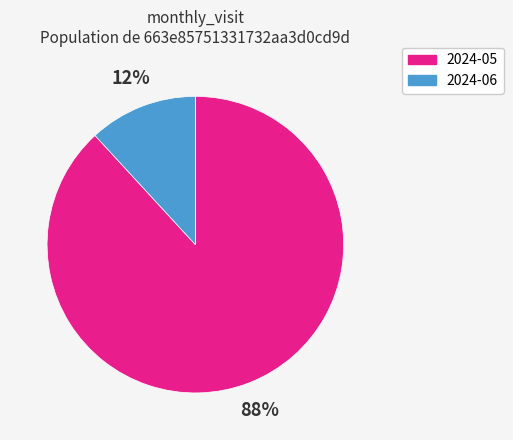

To the nearest percent, what portion does 2024-05 represent?

88%